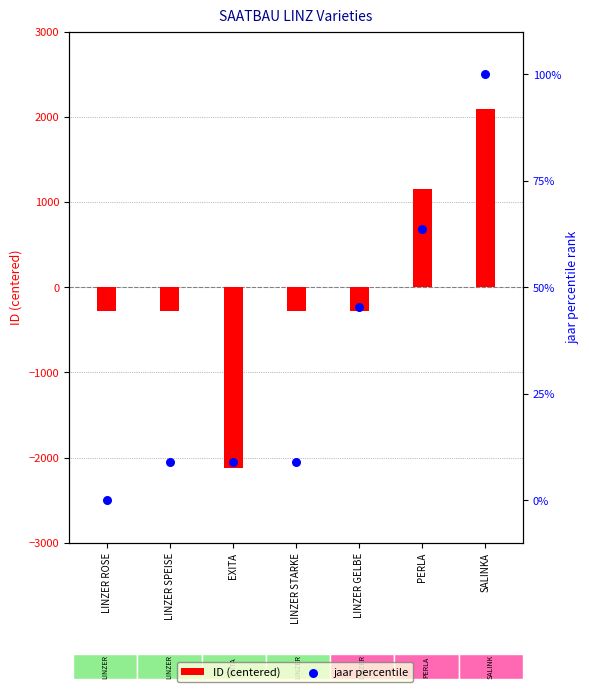

At how many categories does at least one series exceed -1868?

7